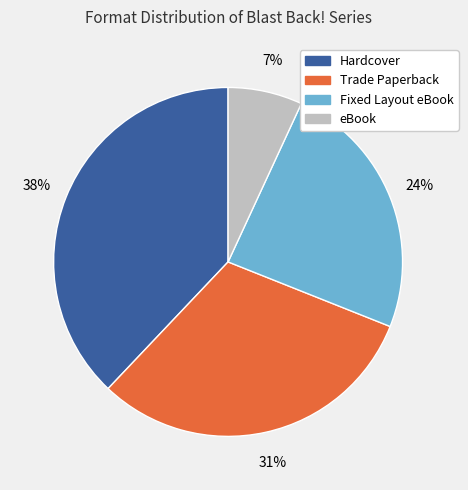

What percentage is the Hardcover slice, to the nearest percent?

38%